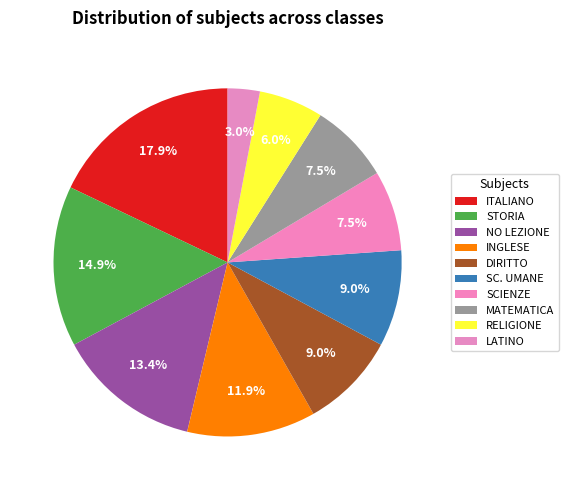

What is the total percentage of INGLESE and LATINO?

14.9%